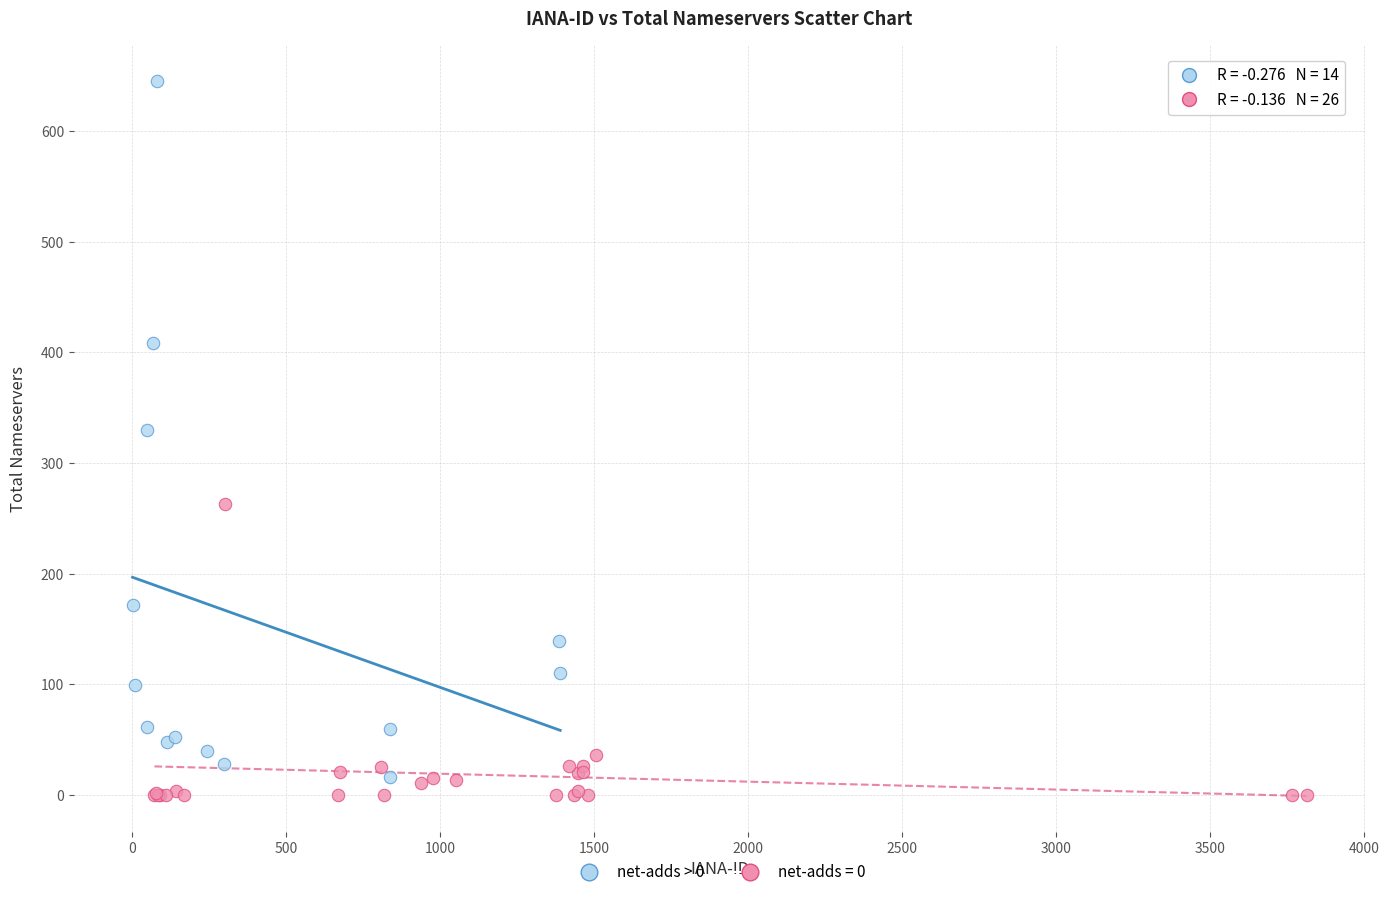

Which series has the widest spread of Y values?

net-adds > 0